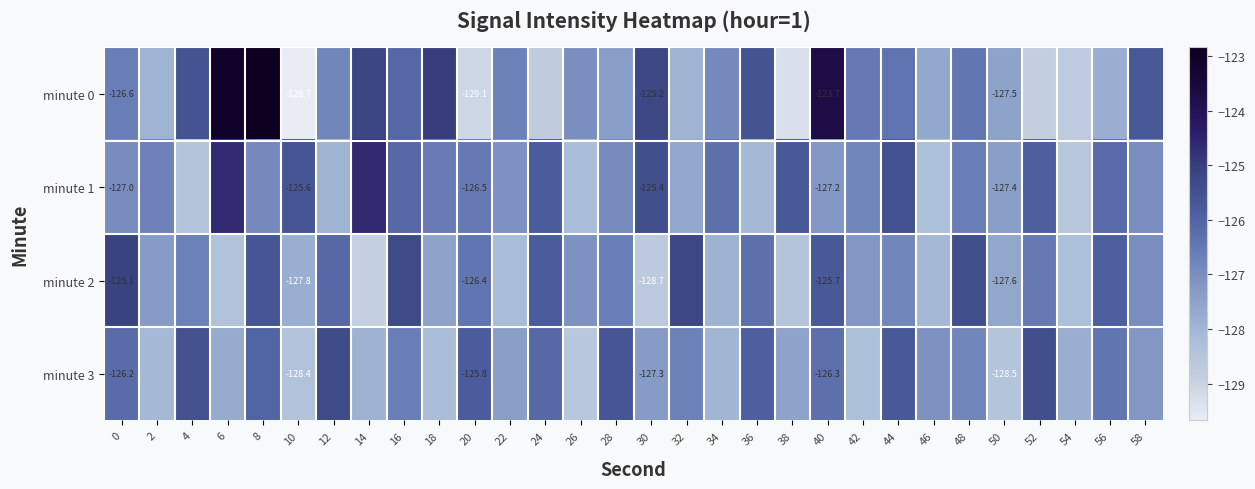

How many data points in minute 3 are above -126?

7